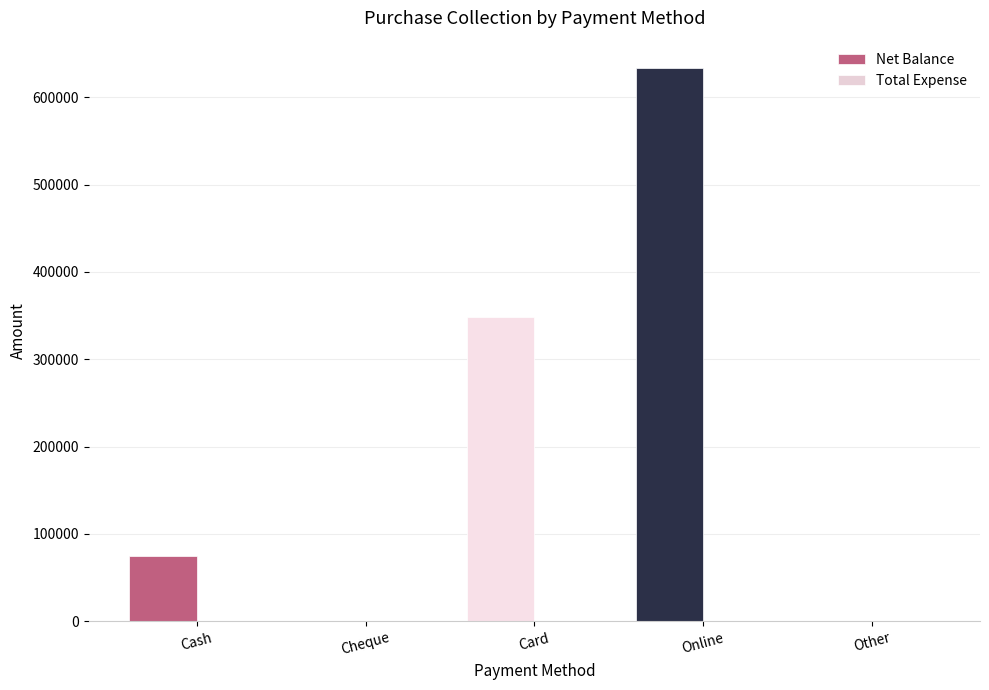

What is the greatest value displayed?

633082